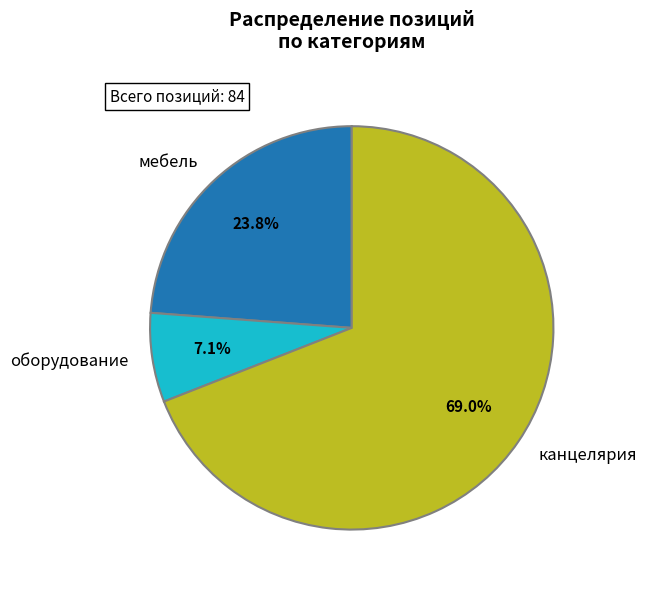

Is there a majority slice in this chart?

Yes